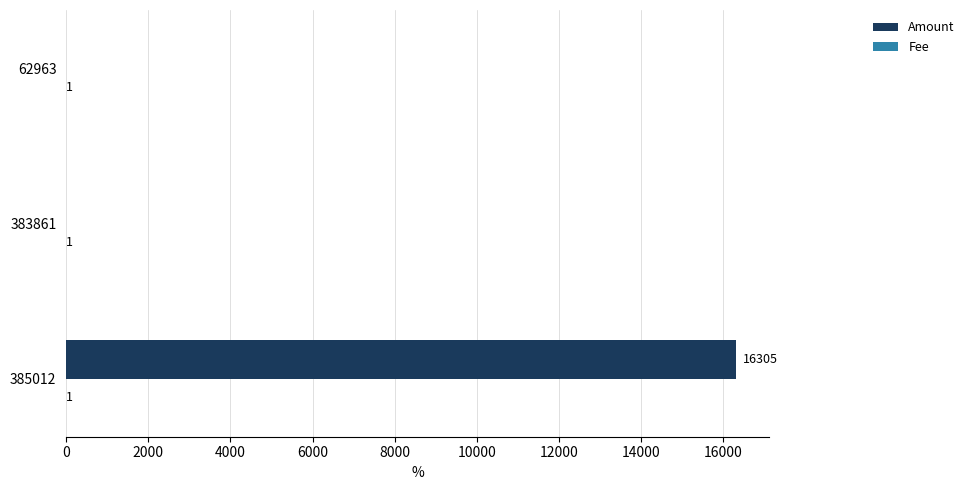

What is the maximum value shown in the chart?

16305